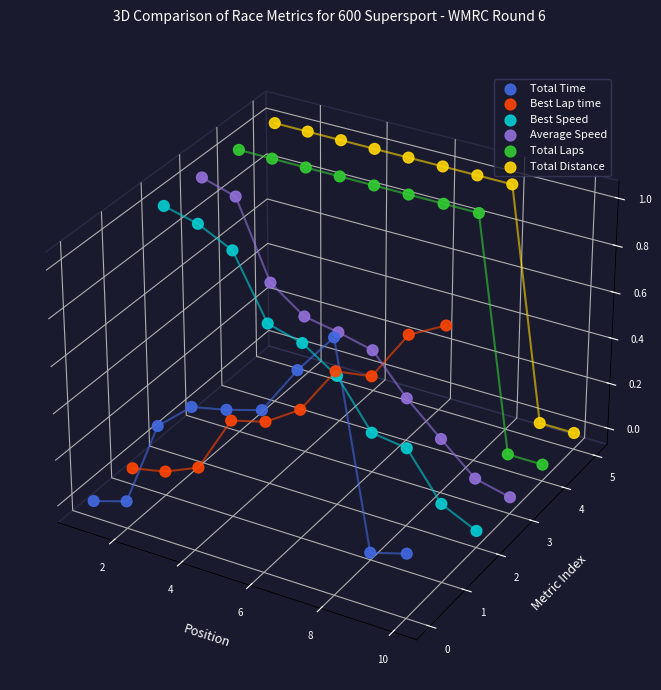

At how many categories does at least one series exceed 0?

10